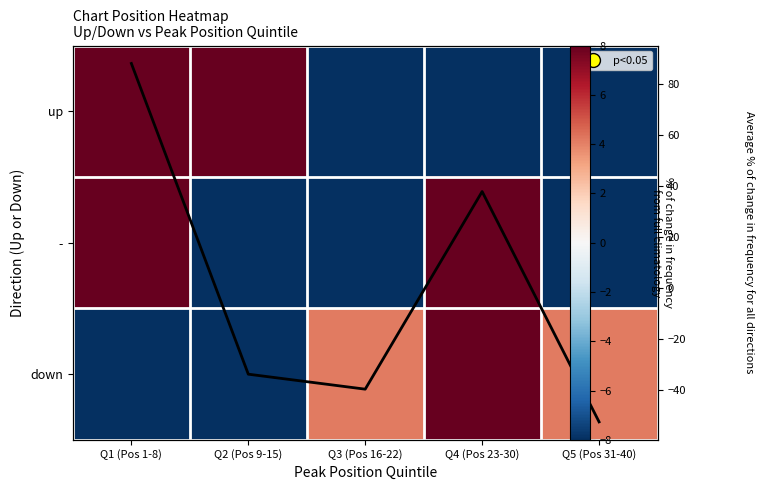

What is the lowest value of the - series?

-100.0